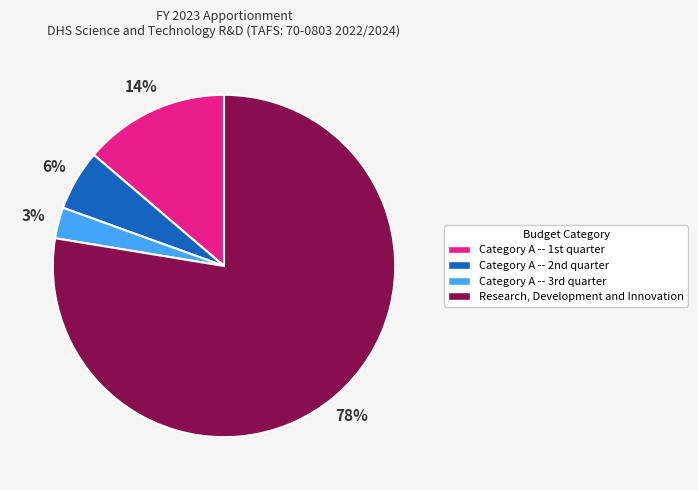

Is there a majority slice in this chart?

Yes